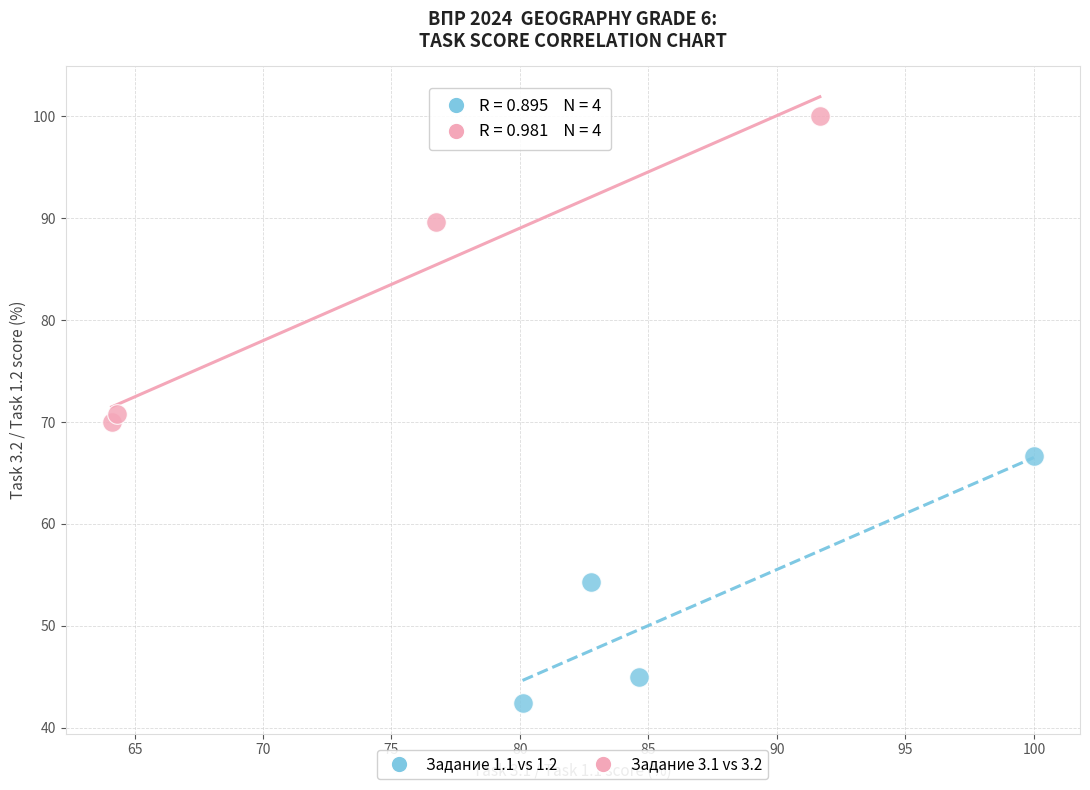

What are all the series names shown in the legend?

Задание 1.1 vs 1.2, Задание 3.1 vs 3.2